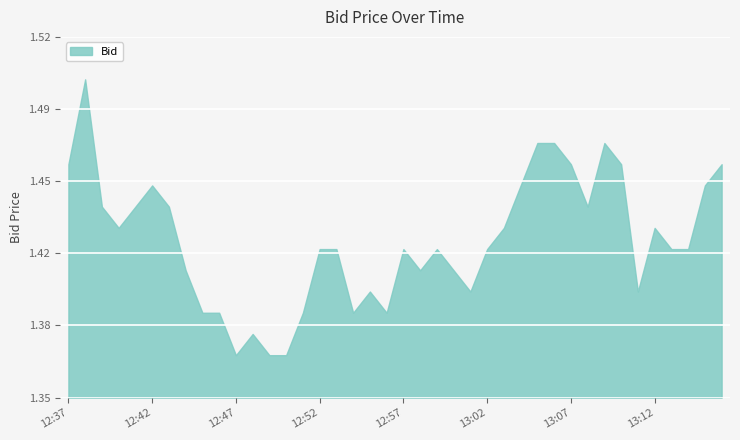

What is the smallest value displayed?

1.4